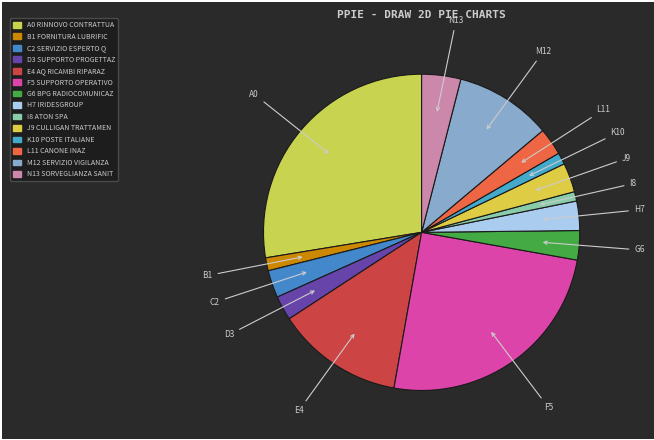

Which category has the biggest portion of the pie?

RINNOVO CONTRATTUALE